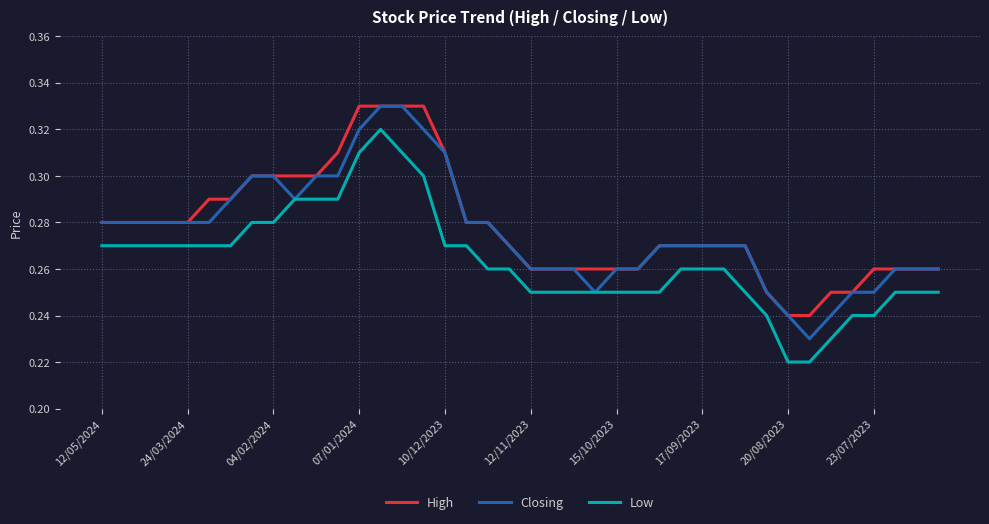

True or false: High and Low intersect in this chart.

False